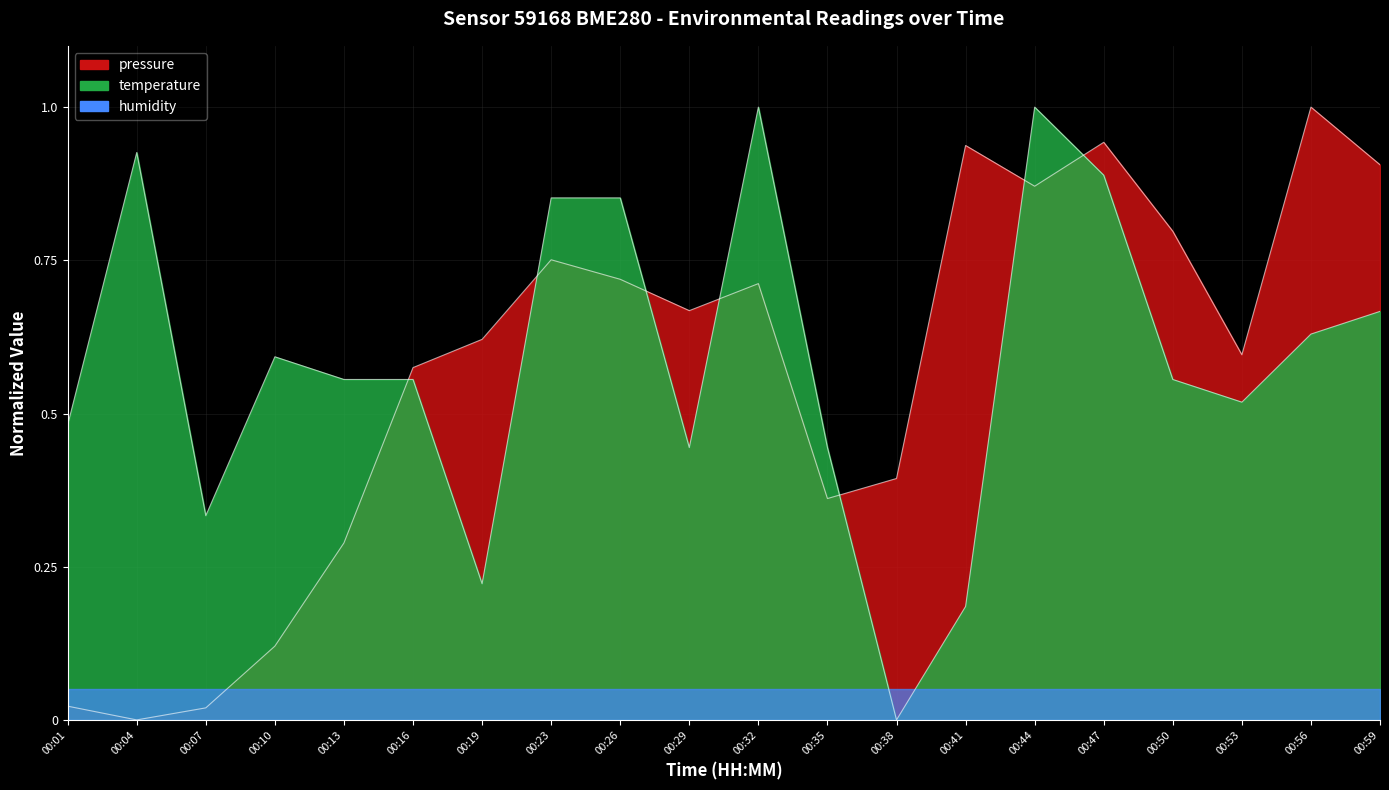

Where is the first local minimum for temperature?

00:07